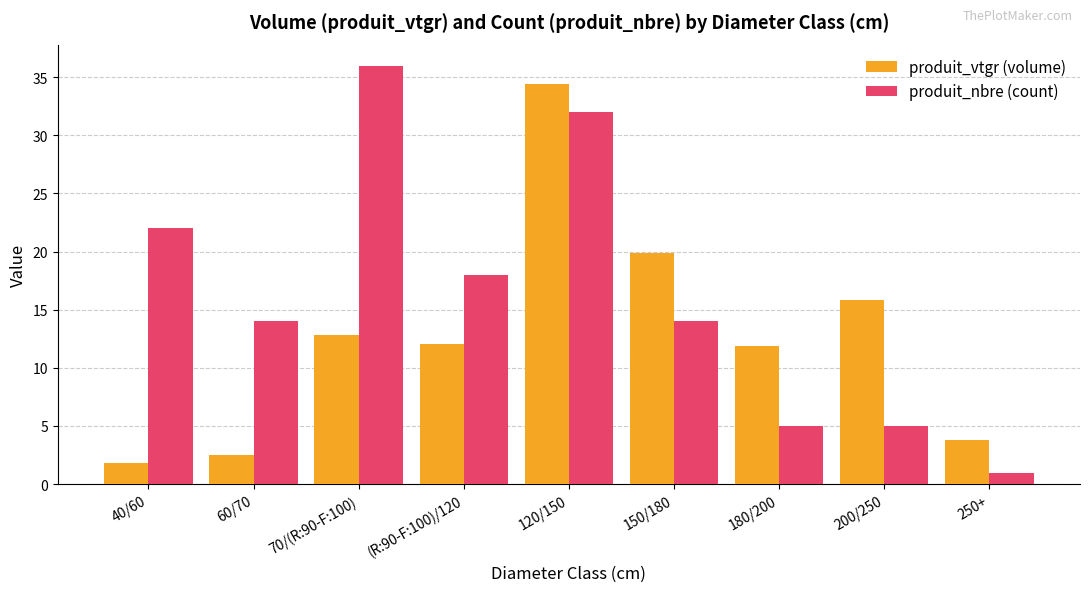

Where is produit_nbre (count) nearest to the value 18?

(R:90-F:100)/120